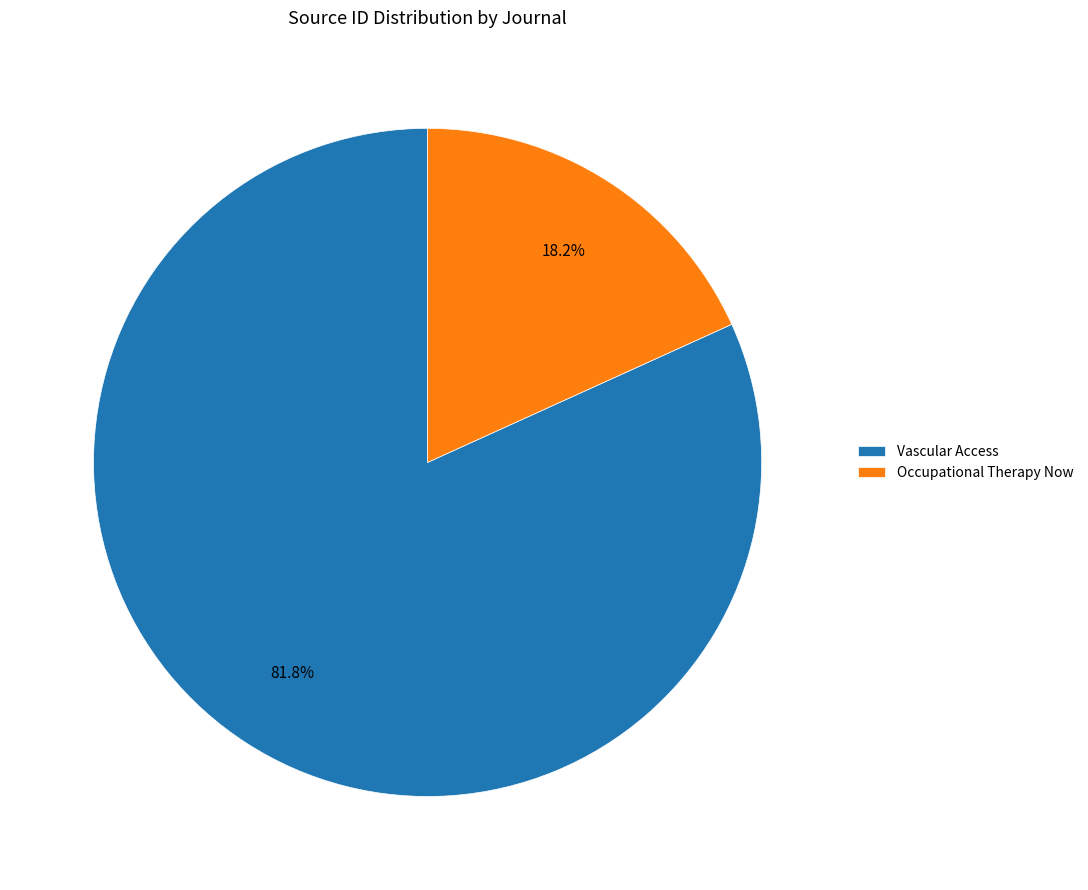

To the nearest percent, what is the difference between the Occupational Therapy Now and Vascular Access slice percentages?

64%